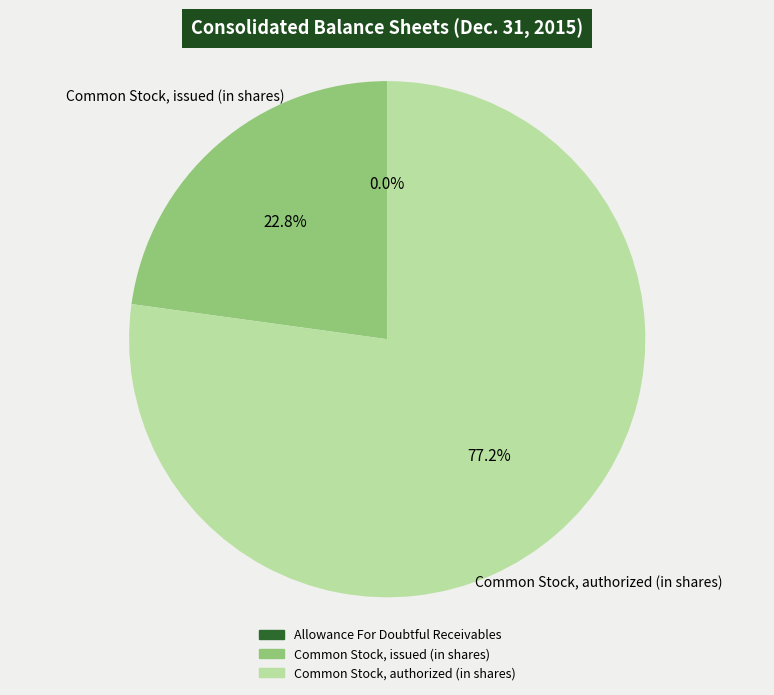

To the nearest percent, what percentage of the pie is Common Stock, issued (in shares)?

23%